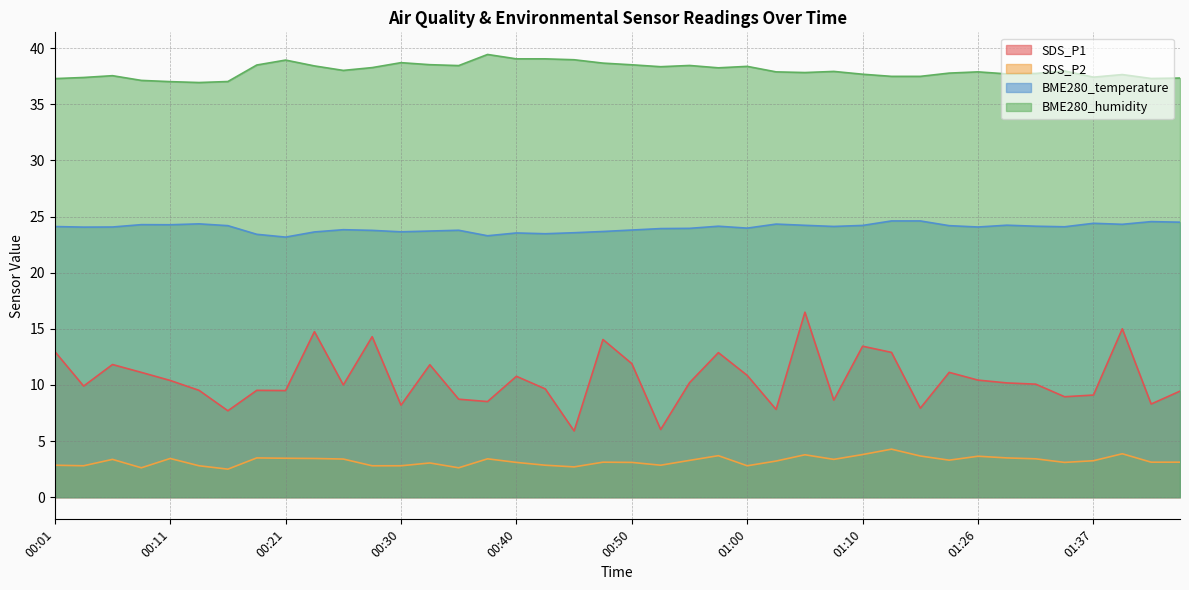

Where does the SDS_P2 series first go above 3?

00:06